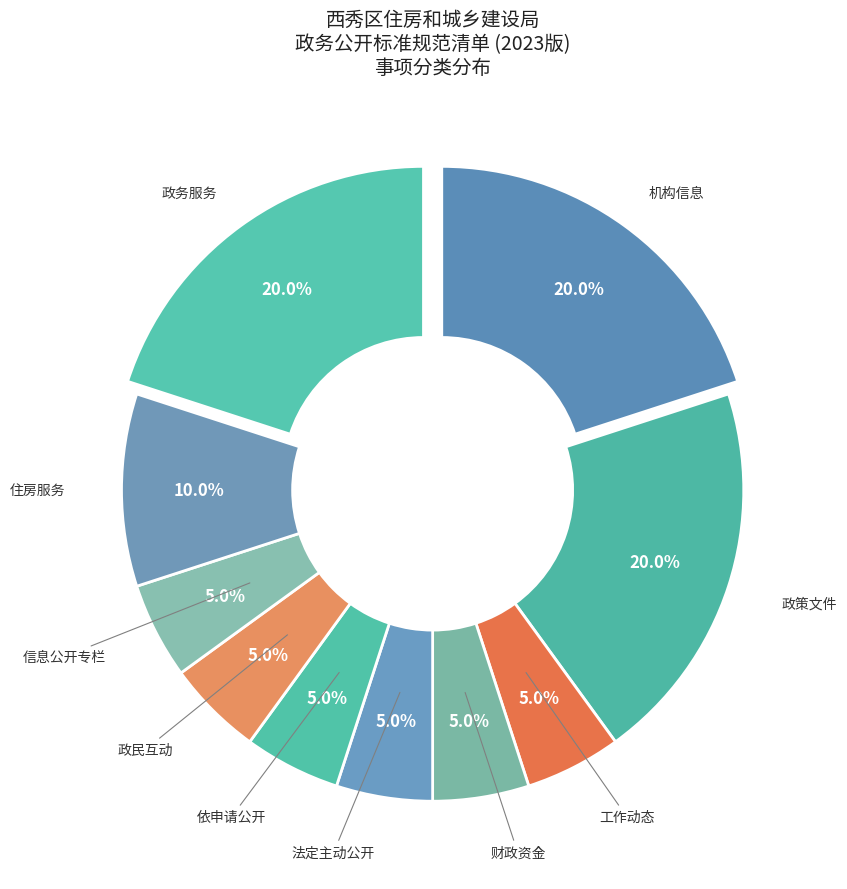

How many segments does this pie chart have?

10